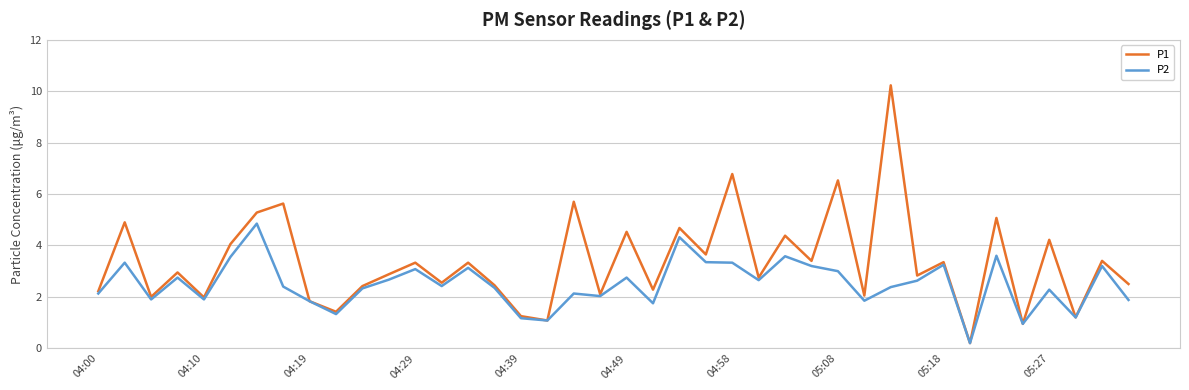

Which series has the largest total across all categories?

P1